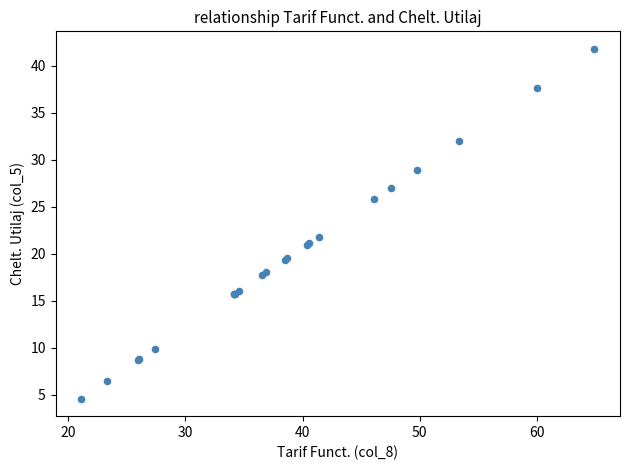

What Y value in the scatter plot is closest to 23?

21.8